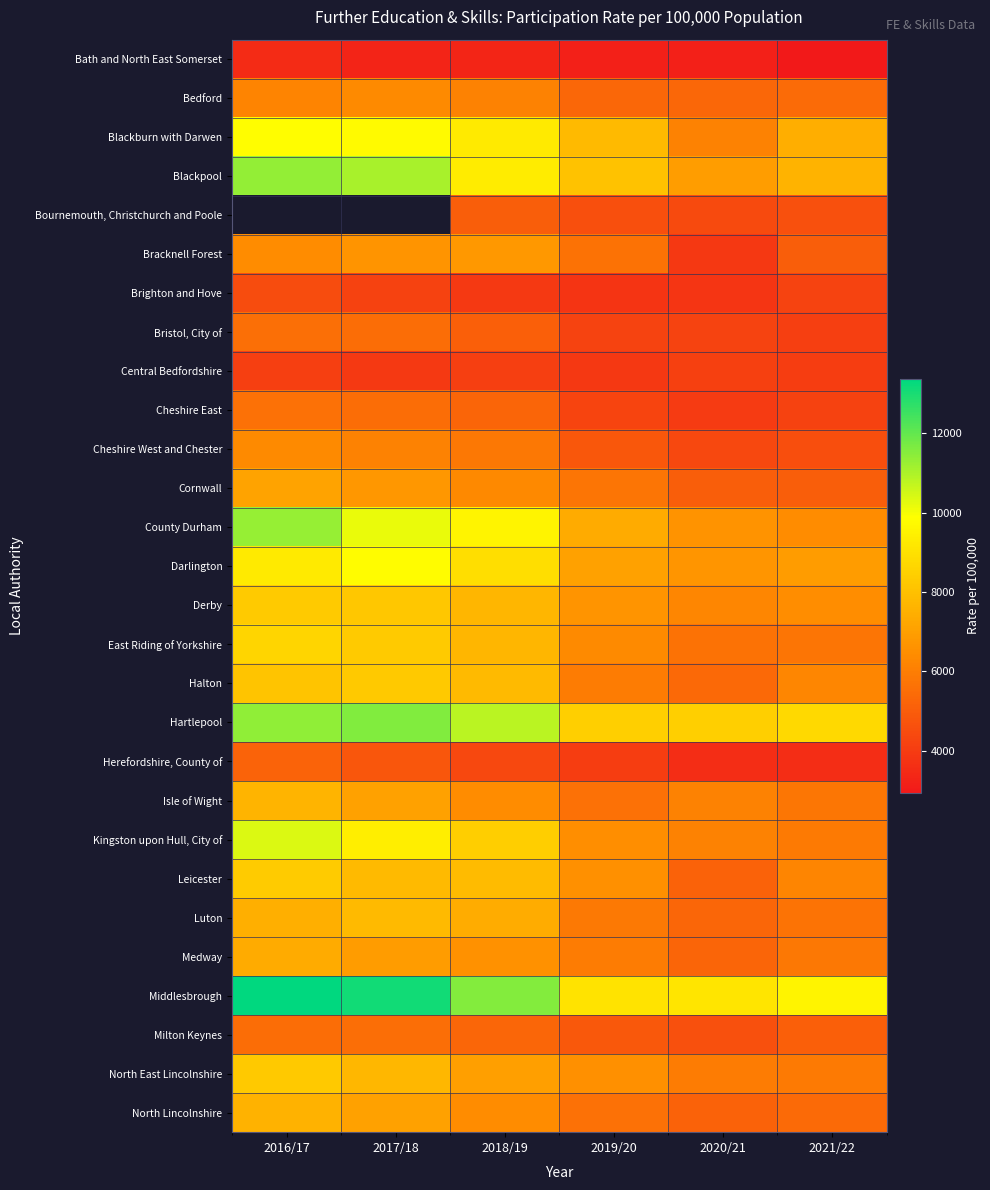

The value of Kingston upon Hull, City of at 2019/20 is 6508.0. True or false?

True